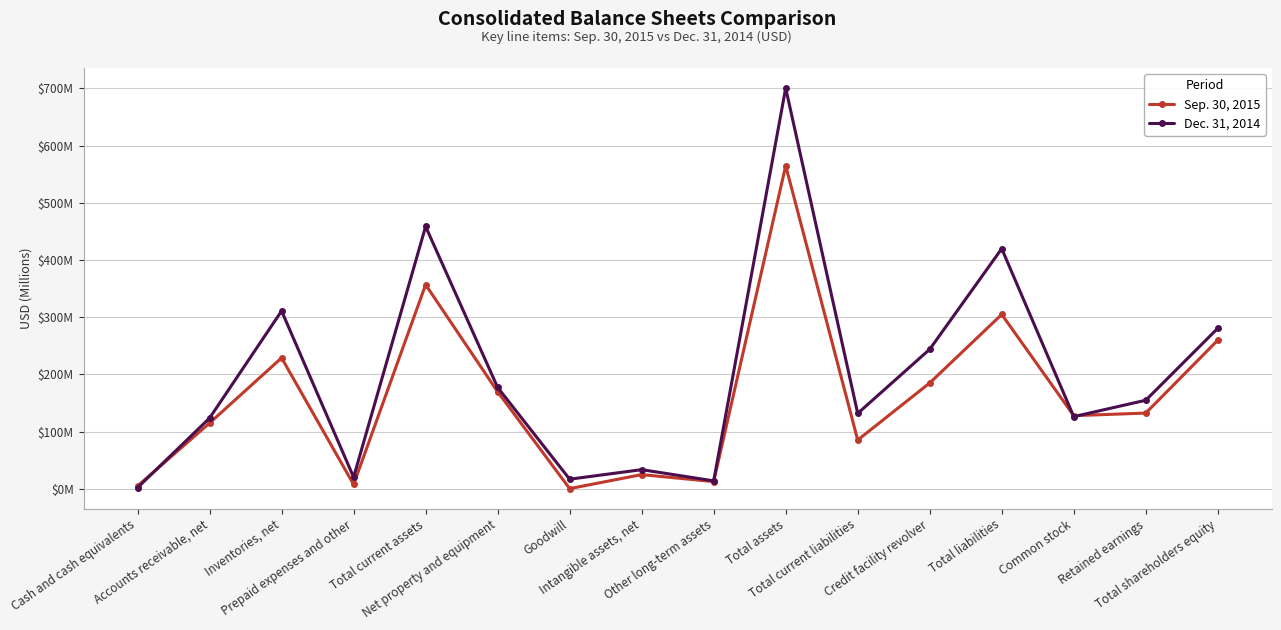

List the series in order of their peak value, lowest first.

Sep. 30, 2015, Dec. 31, 2014